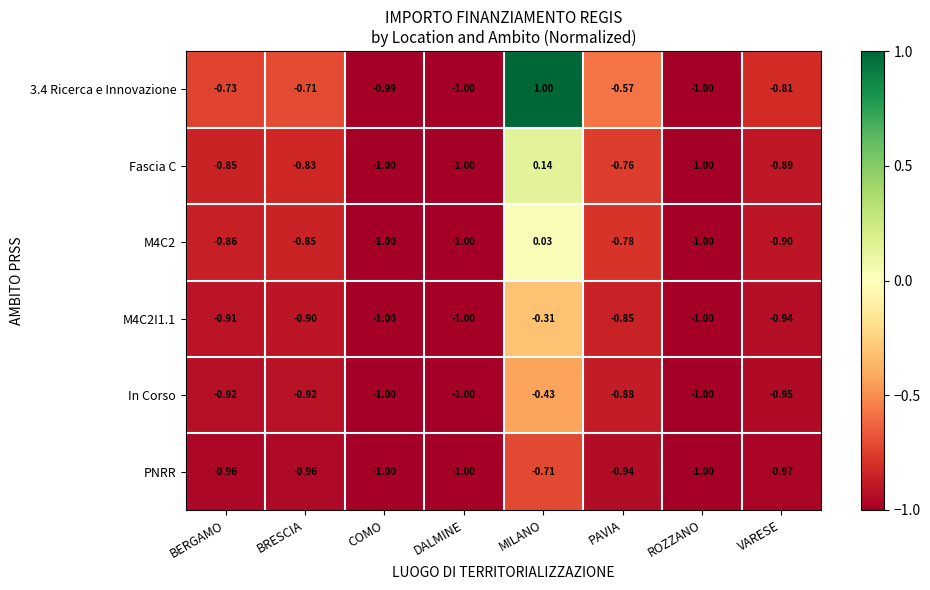

Which category has the highest value in the 3.4 Ricerca e Innovazione series?

MILANO